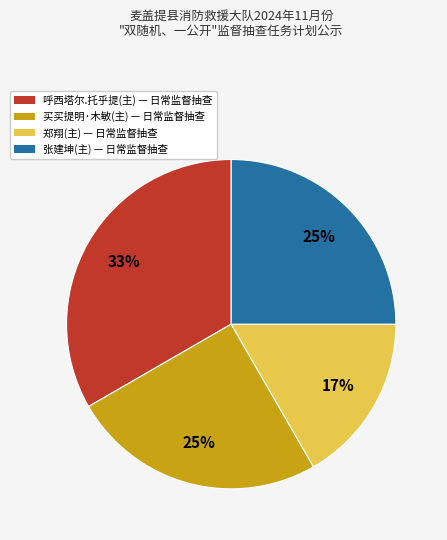

To the nearest percent, what portion does 买买提明·木敏(主) represent?

25%